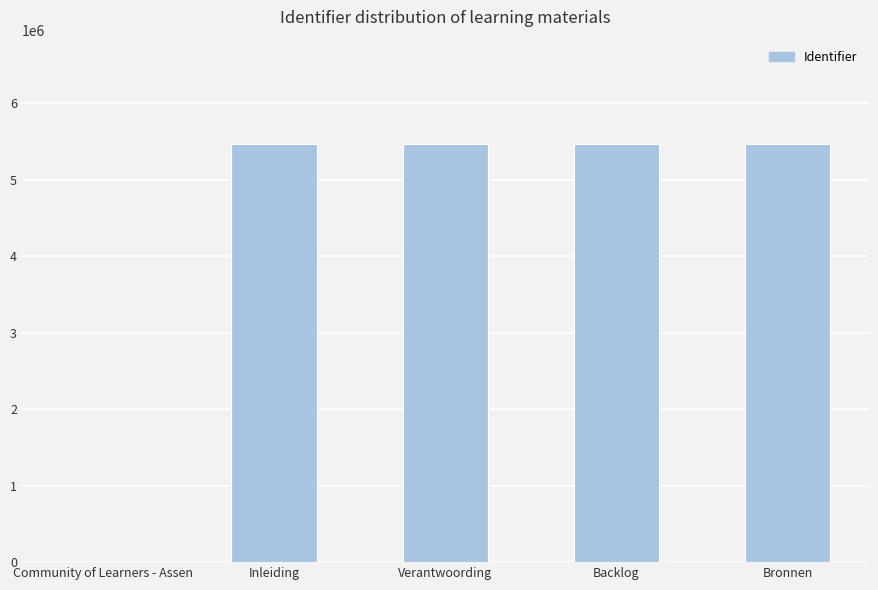

Are the bars grouped side by side (vs. stacked)?

No